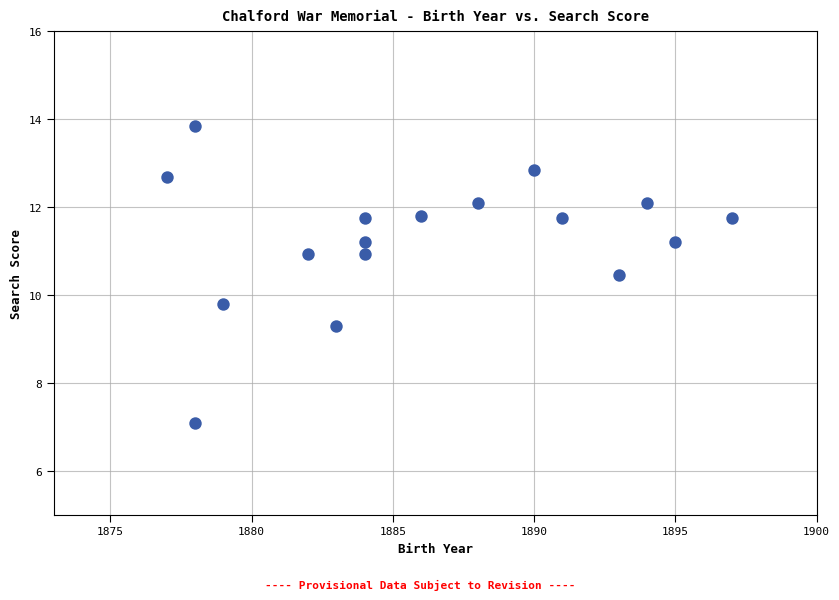

What is the range of X values (max minus min)?

20.0